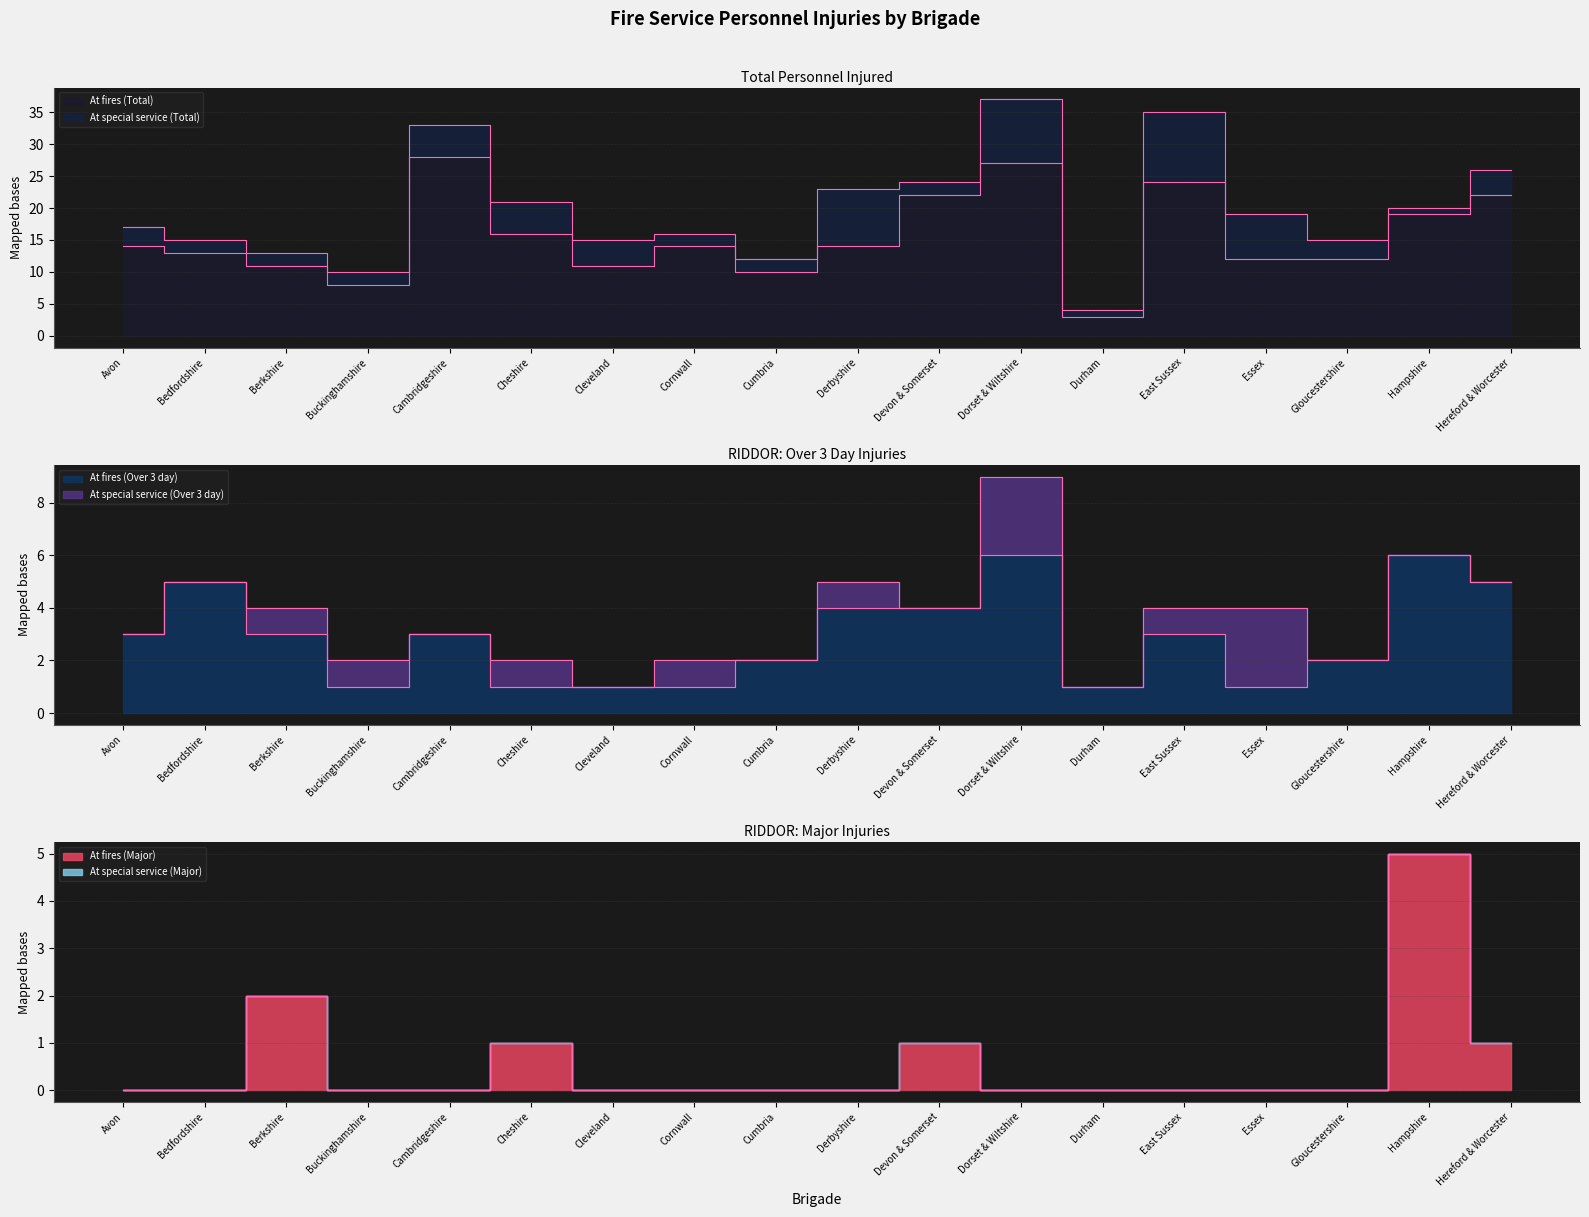

What is the average value of the At fires (Over 3 day) series?

3